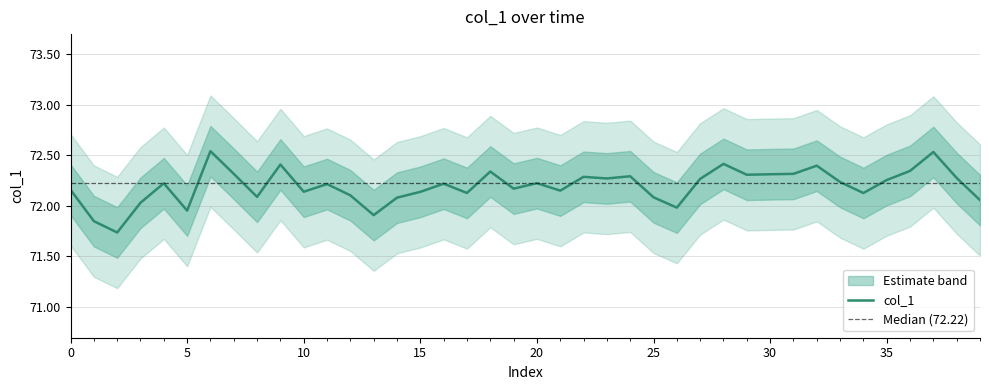

How many lines are shown in the chart?

1